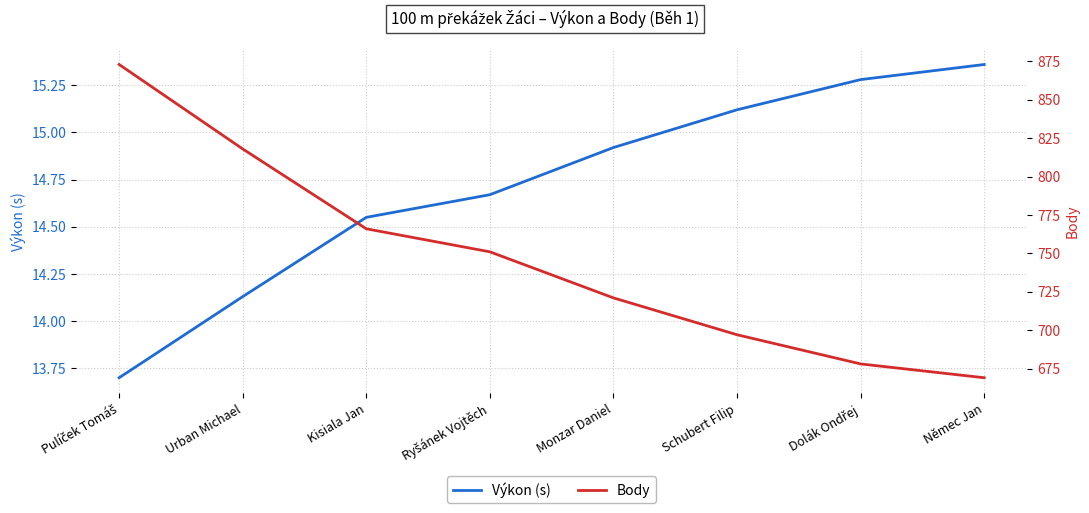

The value of Výkon (s) at Monzar Daniel is 5.8. True or false?

False